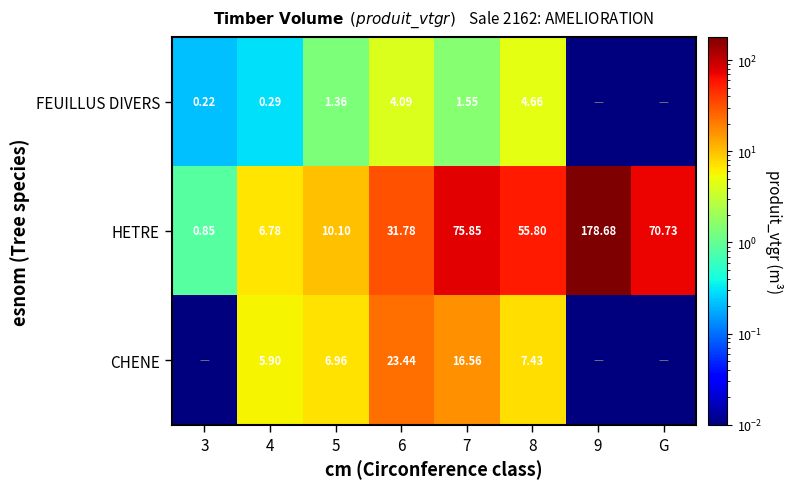

Rank the series at 6 from highest to lowest value.

HETRE, CHENE, FEUILLUS DIVERS